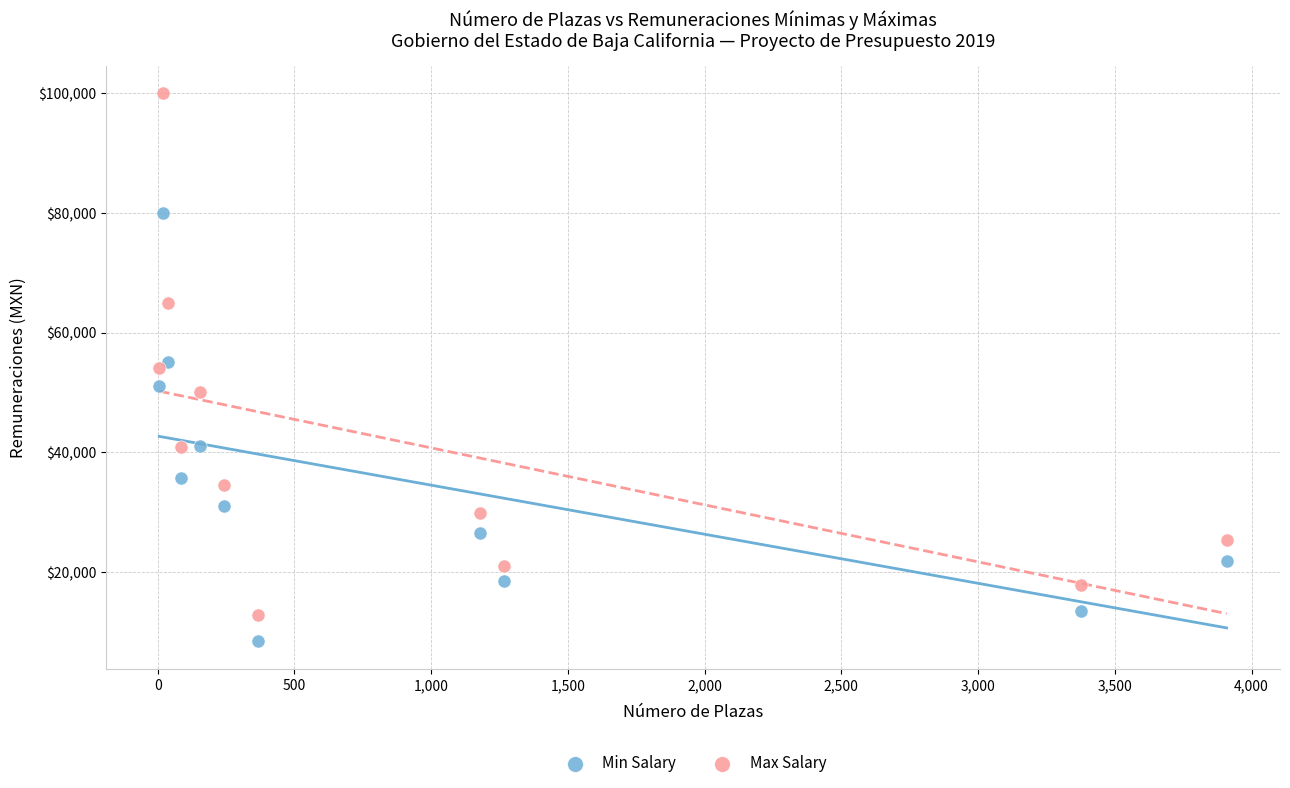

Which series has the widest spread of Y values?

Max Salary